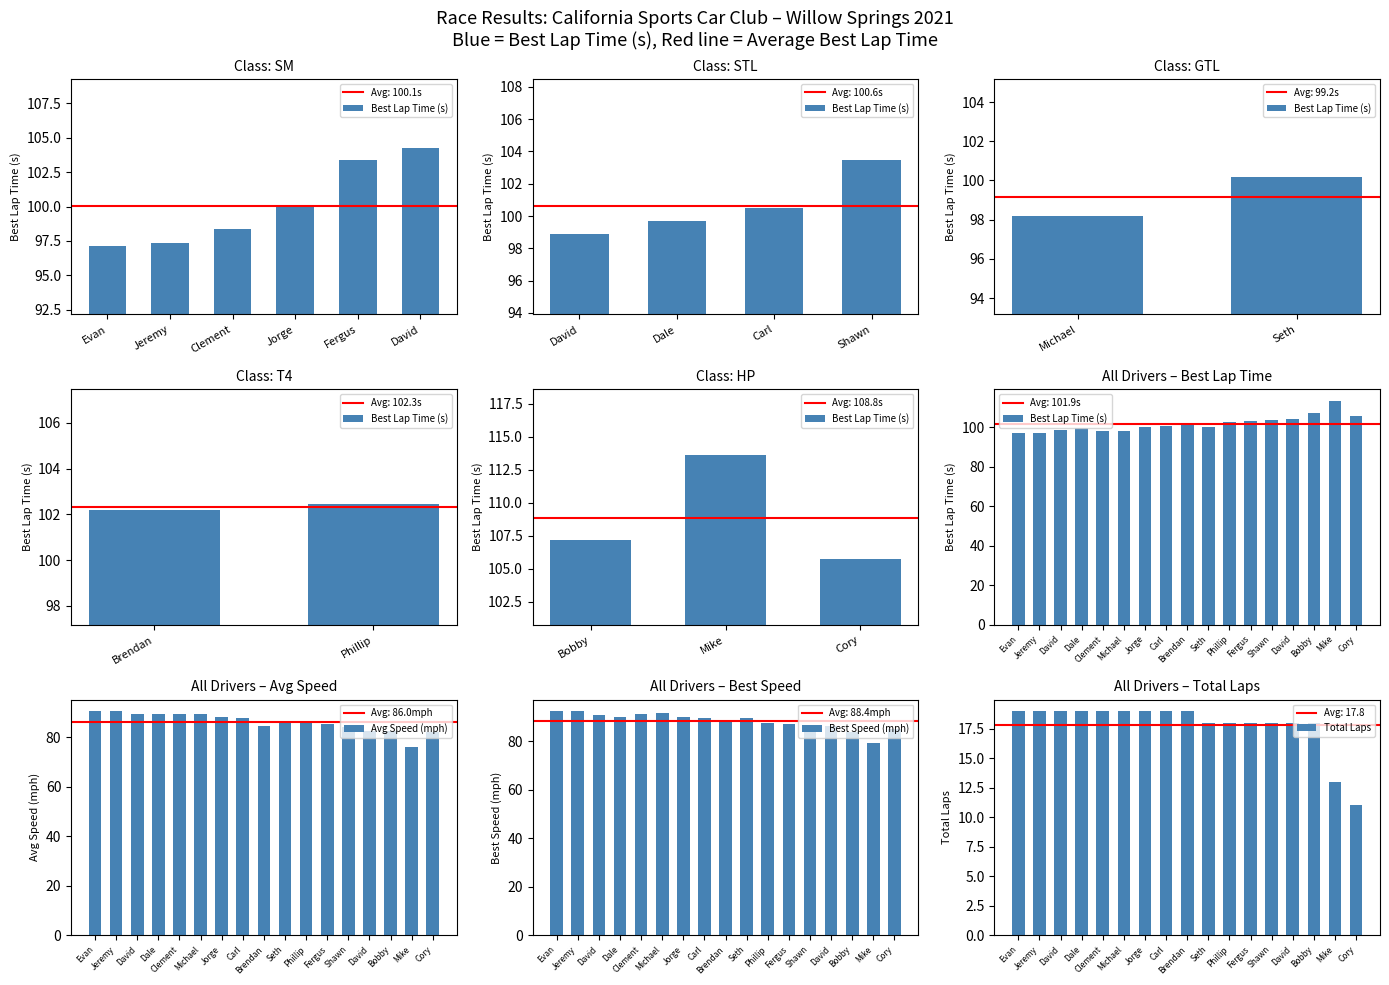

What is the maximum value shown in the chart?

113.6